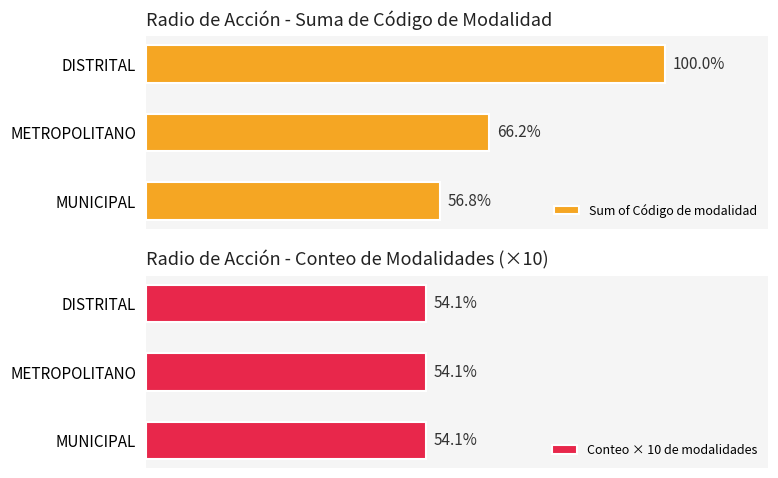

At which label does Sum of Código de modalidad reach its peak?

DISTRITAL